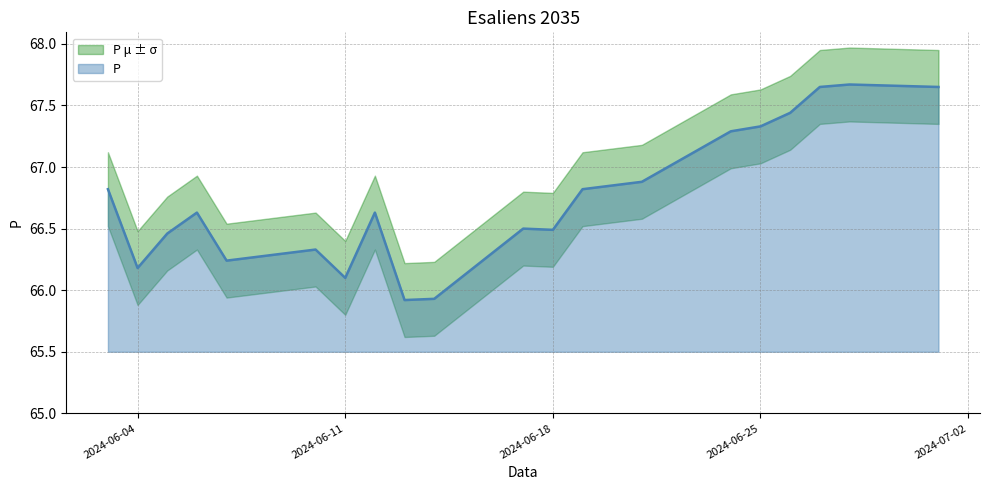

What is the minimum value for P?

65.9